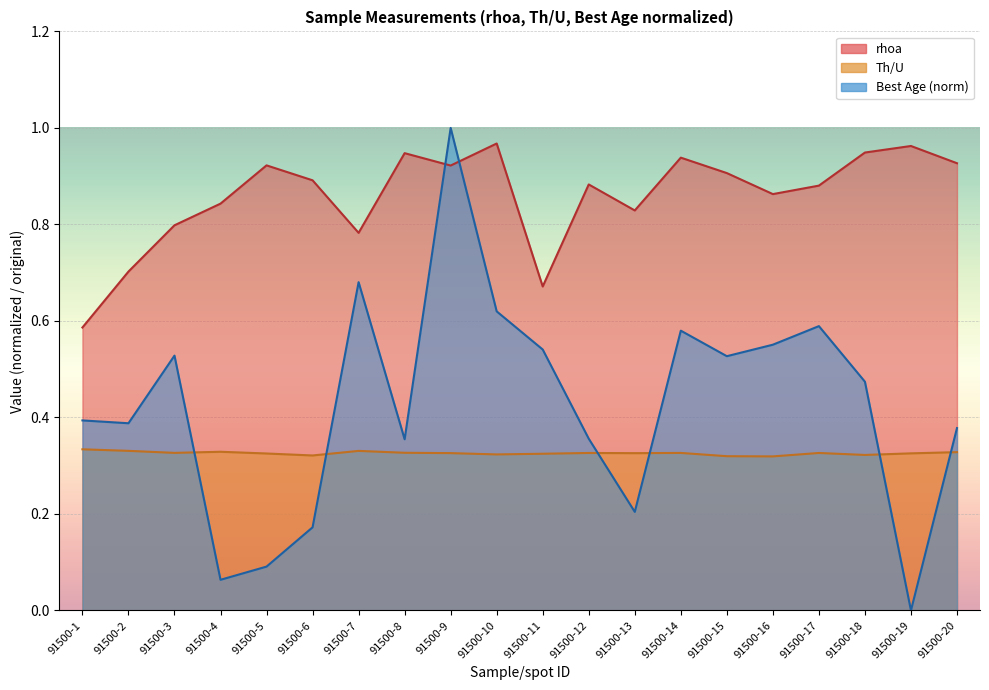

What is the average value of the Best Agec series?

0.4